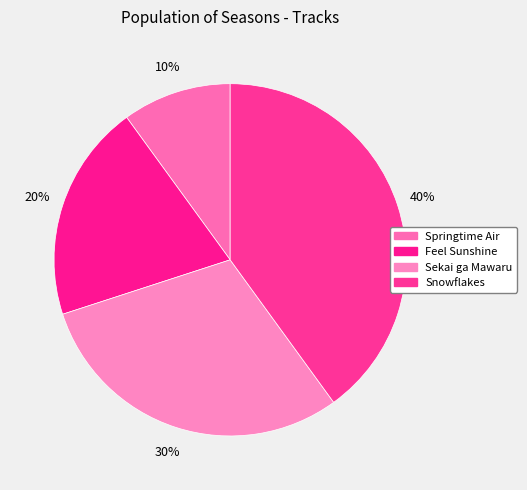

Which category has the biggest portion of the pie?

Snowflakes